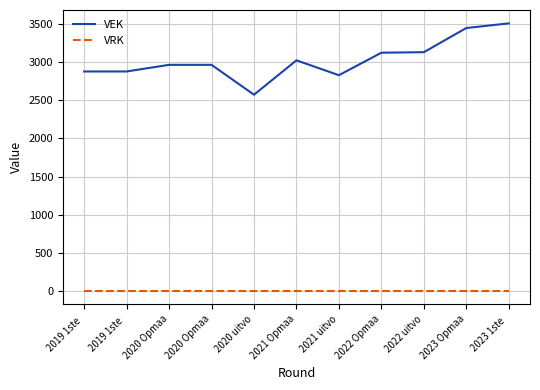

True or false: VEK and VRK intersect in this chart.

False